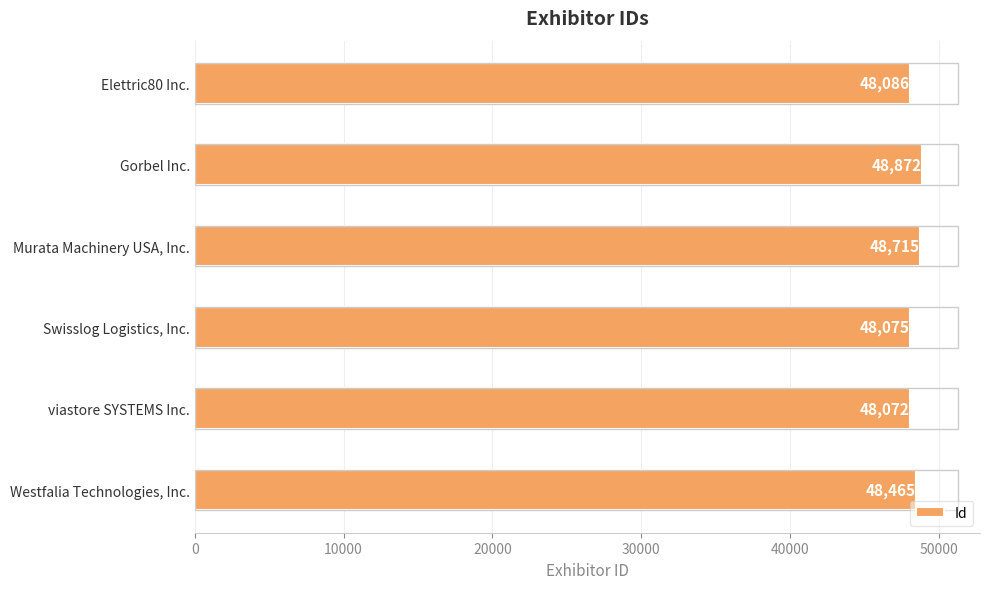

What is the average value?

48381